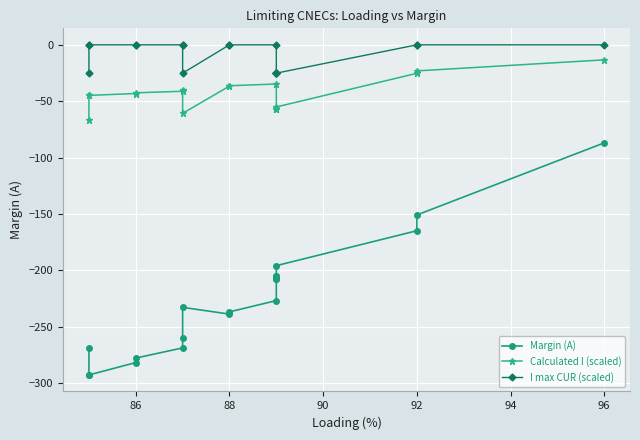

The I max CUR (scaled) series shows -11.7 at 88. True or false?

False